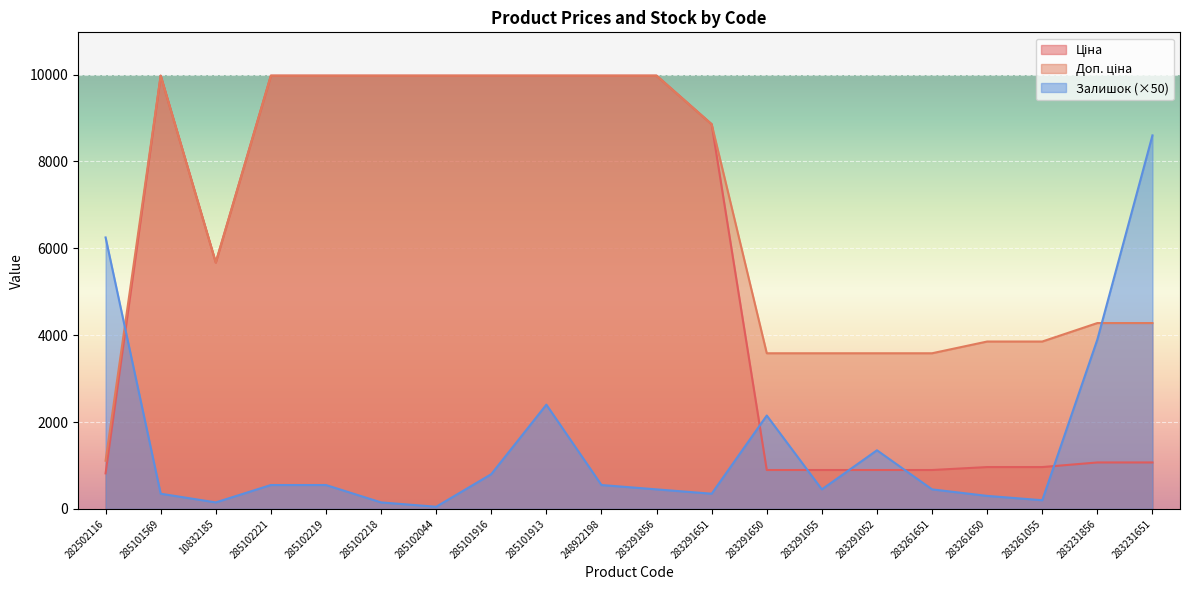

The Доп. ціна series shows 8856.7 at 283291651. True or false?

True